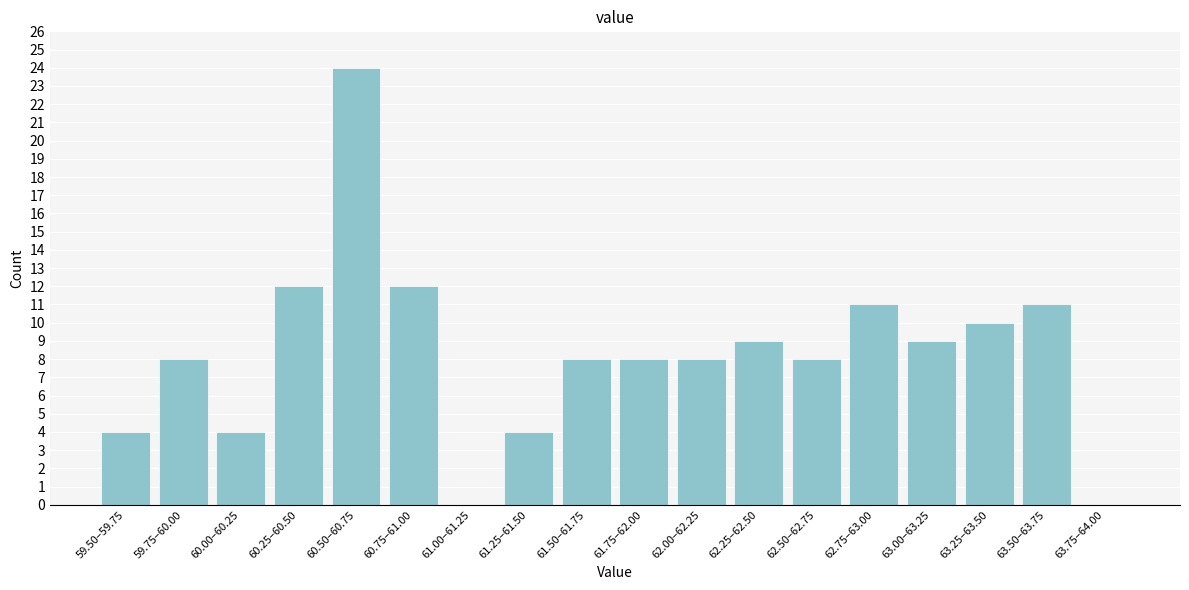

Reading right to left, list all the values displayed in this chart.

63.75–64.00=0	63.50–63.75=11	63.25–63.50=10	63.00–63.25=9	62.75–63.00=11	62.50–62.75=8	62.25–62.50=9	62.00–62.25=8	61.75–62.00=8	61.50–61.75=8	61.25–61.50=4	61.00–61.25=0	60.75–61.00=12	60.50–60.75=24	60.25–60.50=12	60.00–60.25=4	59.75–60.00=8	59.50–59.75=4